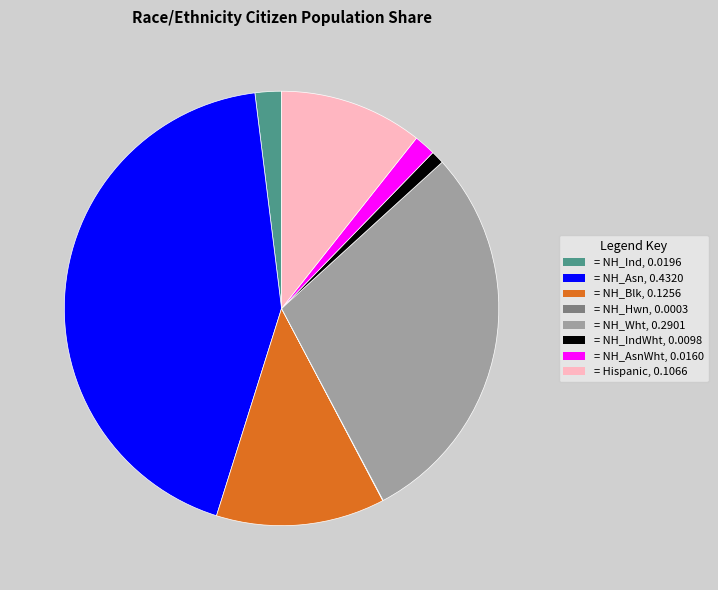

What is the ratio of the value at = NH_Wht, 0.2901 to the value at = NH_AsnWht, 0.0160?

18.1